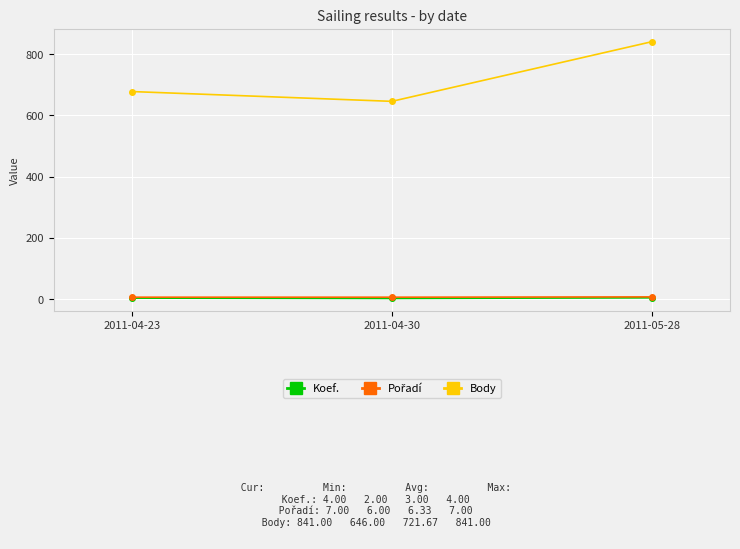

Is this an area chart (filled region under the line)?

No